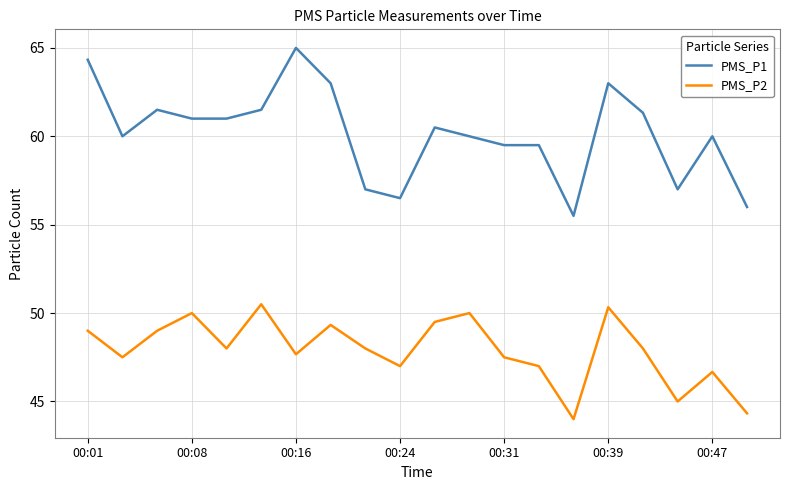

True or false: PMS_P2 and PMS_P1 intersect in this chart.

False